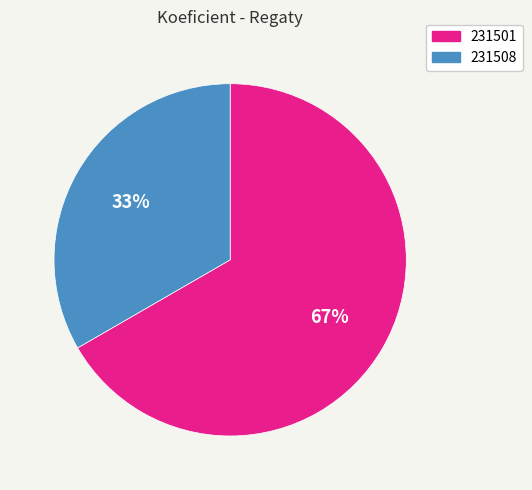

Which slice is the largest?

231501